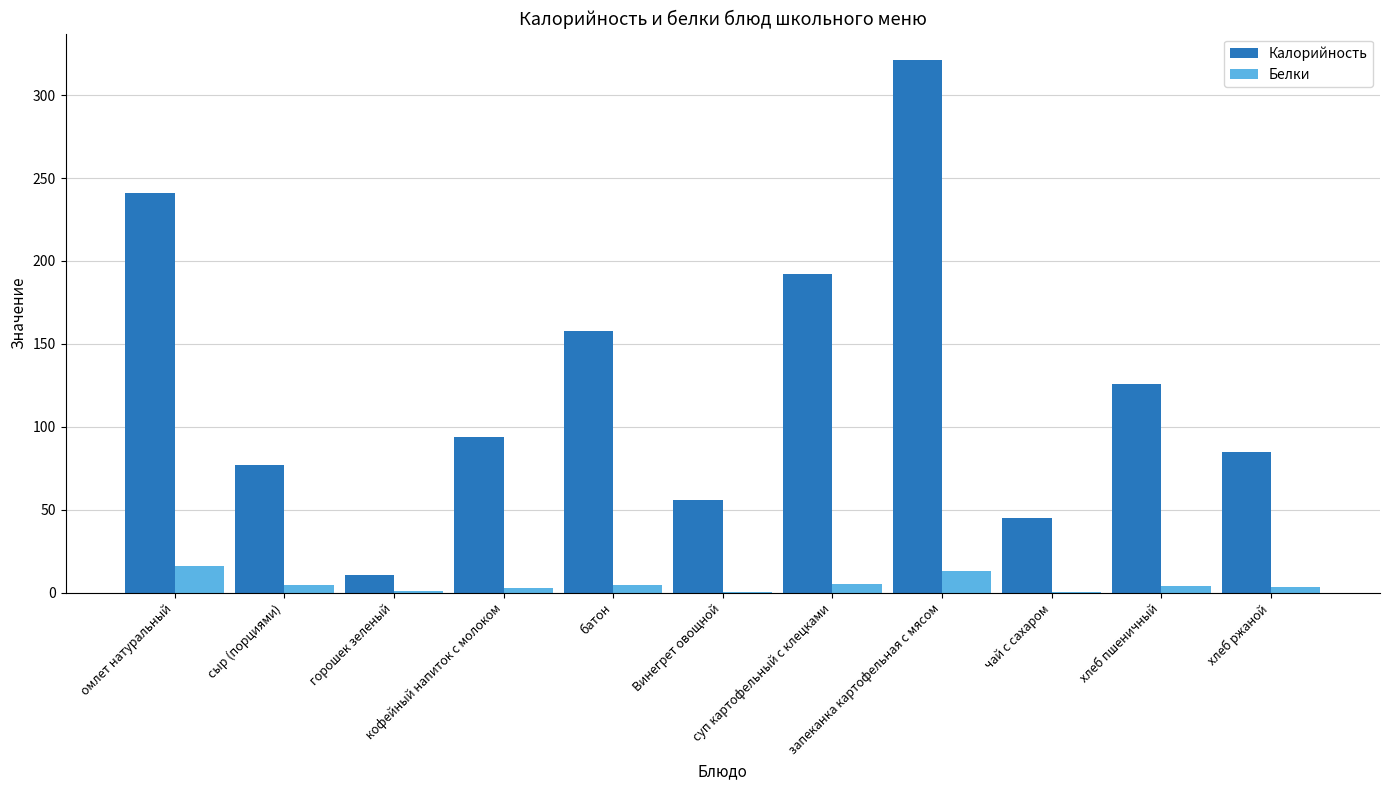

How many groups of bars are there?

11